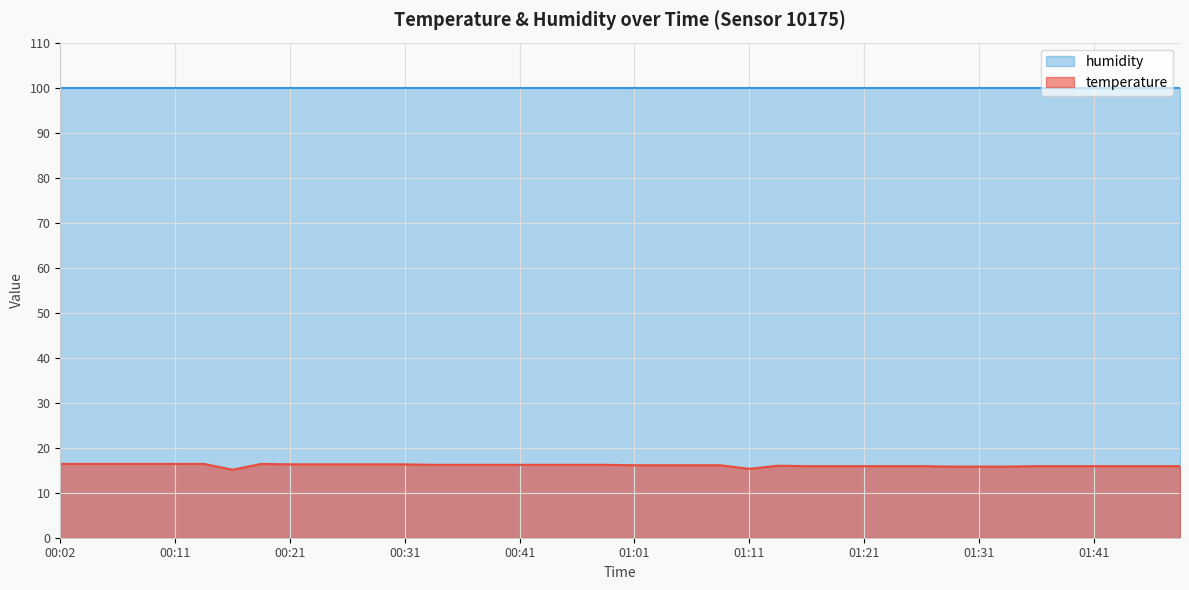

Between 00:06 and 01:46, which is larger?

00:06